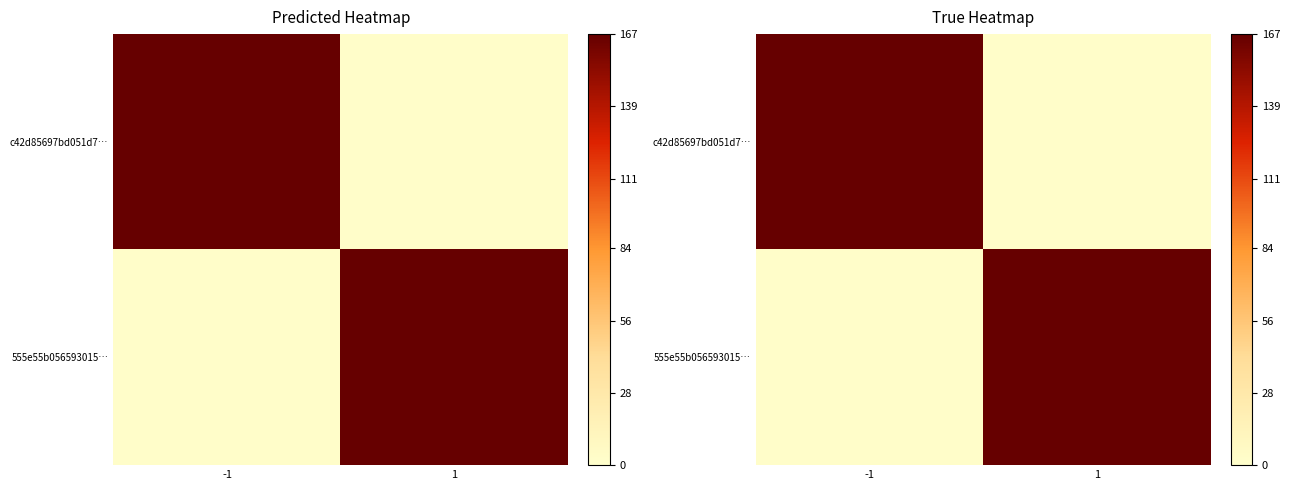

How many distinct data groups are displayed?

2